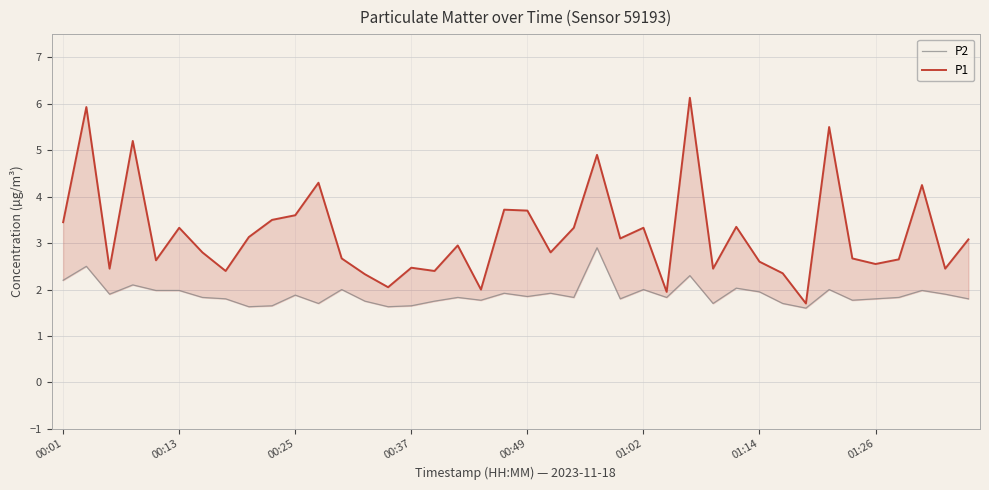

At which category does the chart reach its minimum across all series?

32